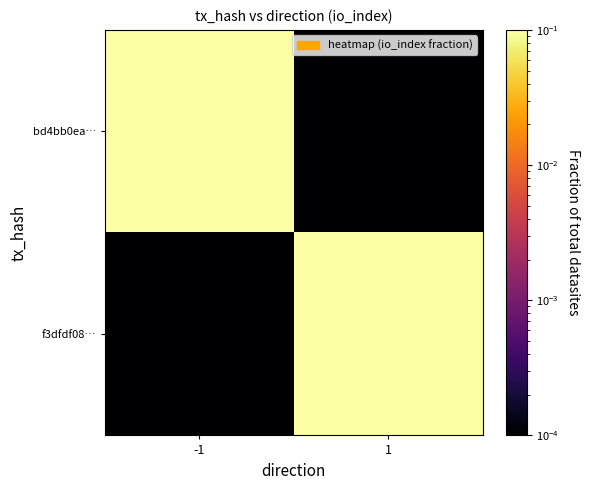

At how many categories does at least one series exceed 0?

2